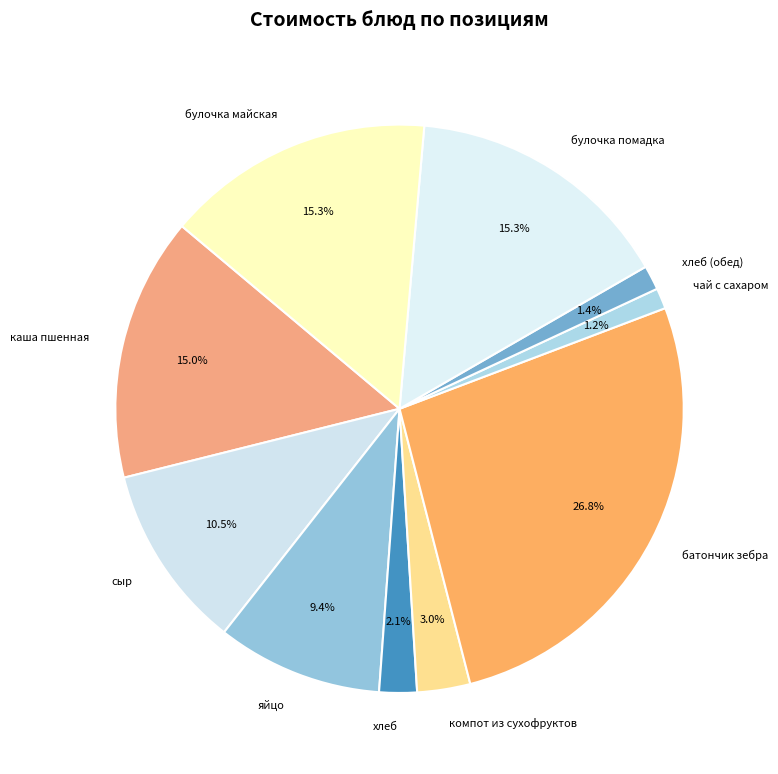

To the nearest percent, what percentage of the pie is булочка майская?

15%